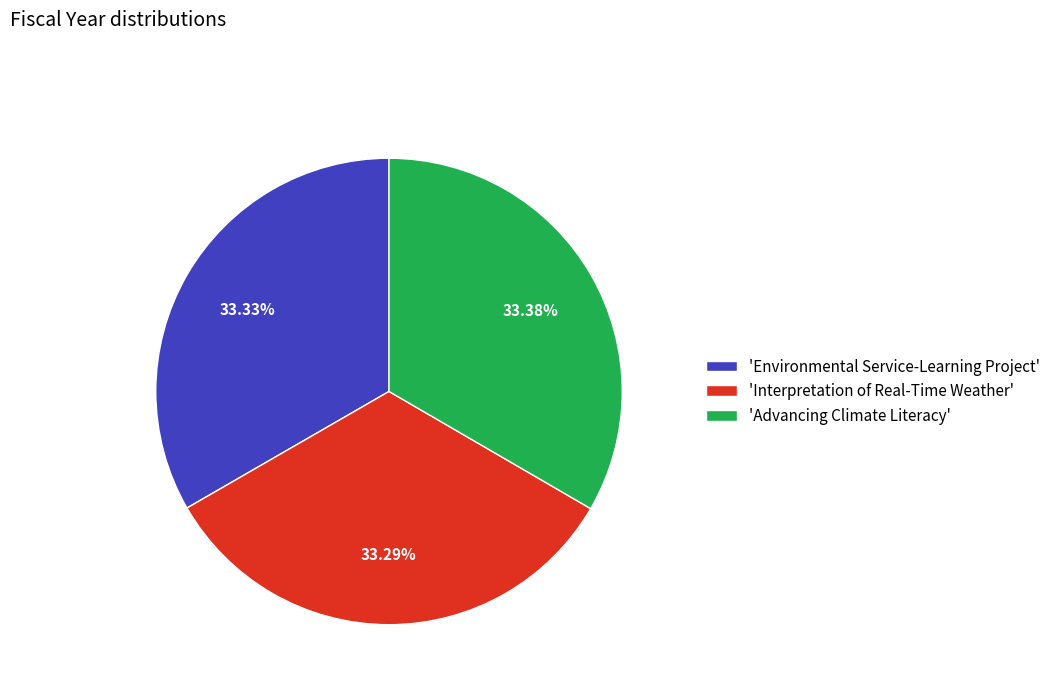

Does 'Advancing Climate Literacy' represent more than half of the total?

No